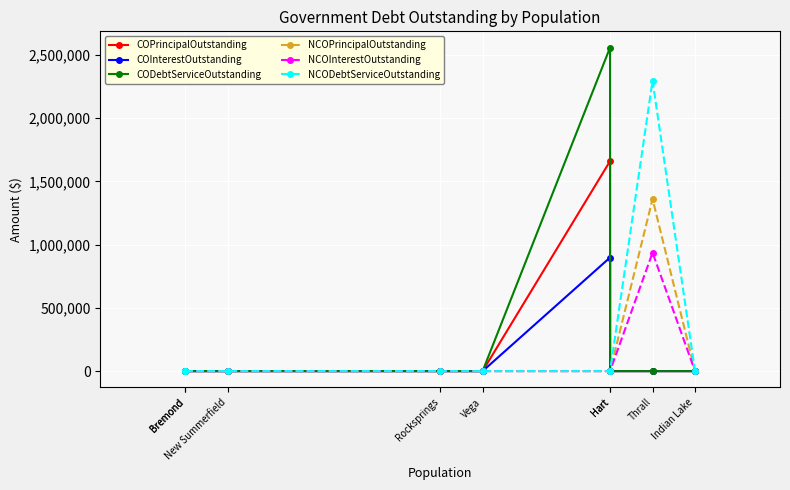

Which series has the widest spread of values?

CODebtServiceOutstanding